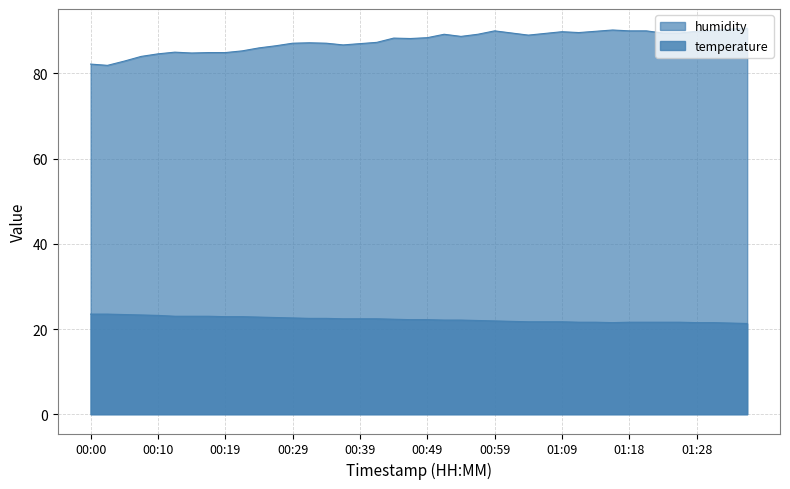

What is the average value of the temperature series?

22.3